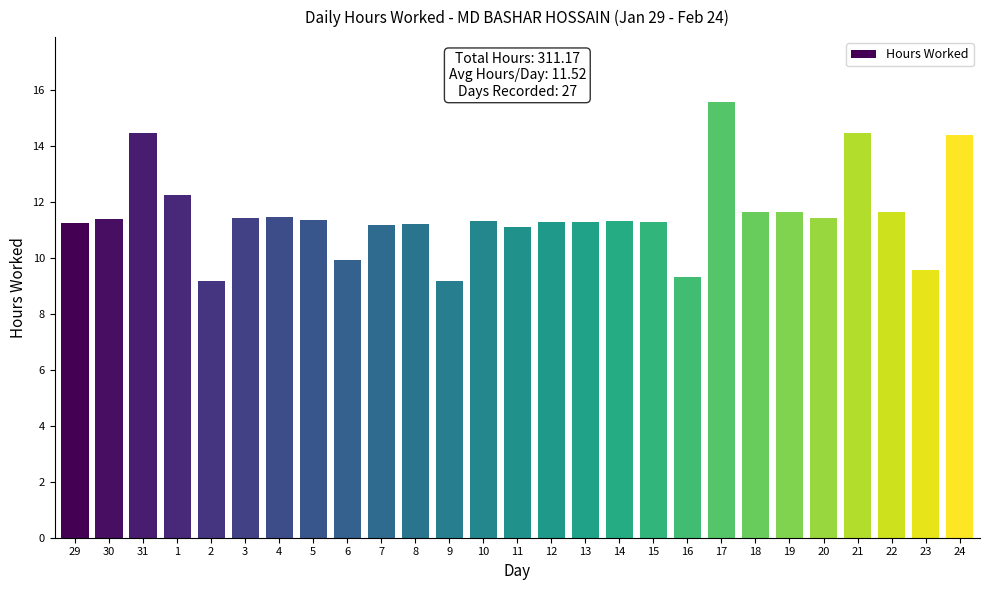

What is the label of the 2nd bar from the right?

23